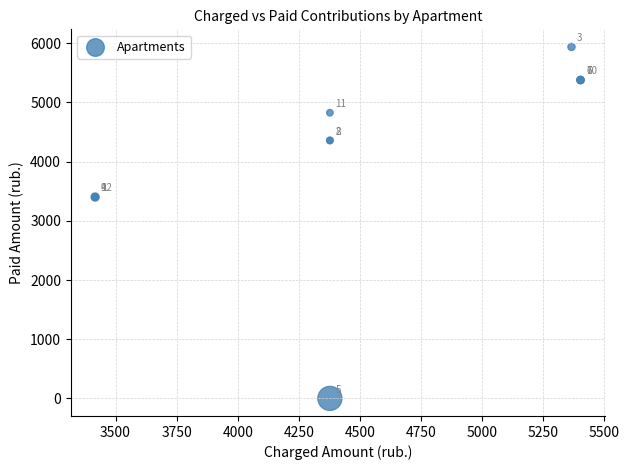

What Y value in the scatter plot is closest to 2969?

3402.2